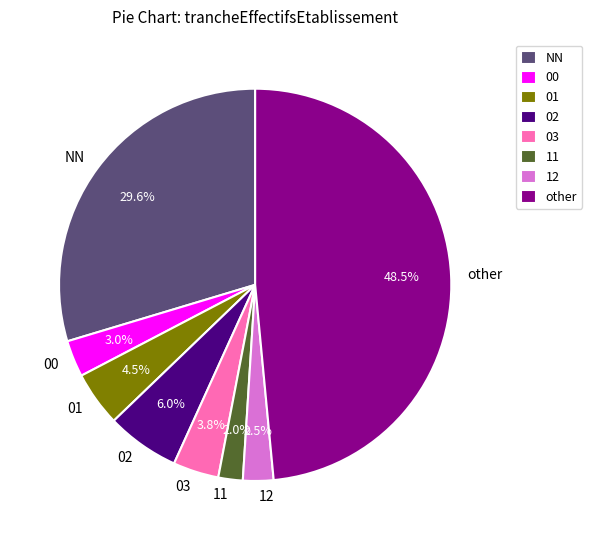

Is there any slice that represents more than half of the pie?

No